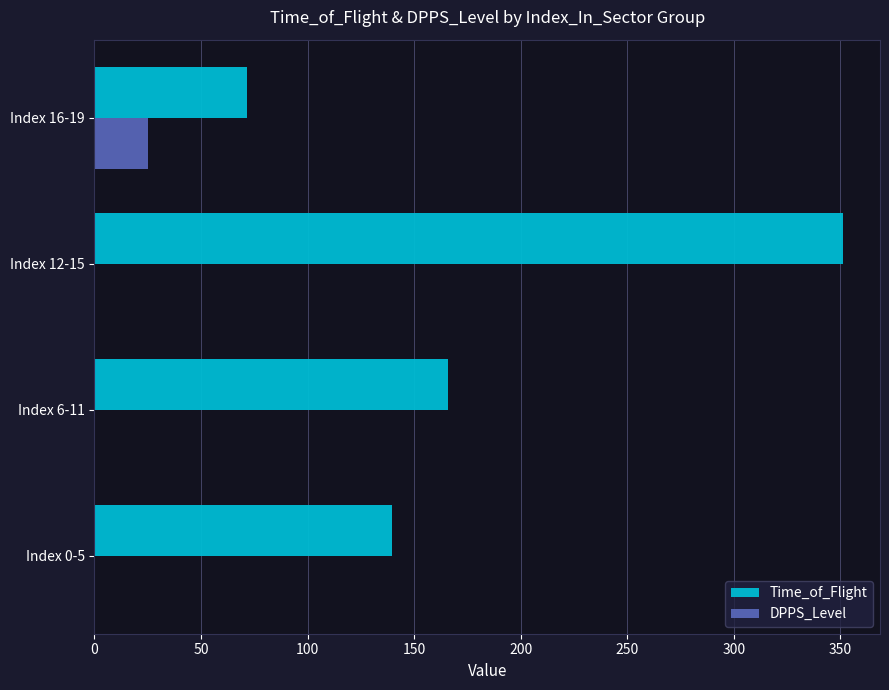

The value of DPPS_Level at Index 0-5 is 14.5. True or false?

False